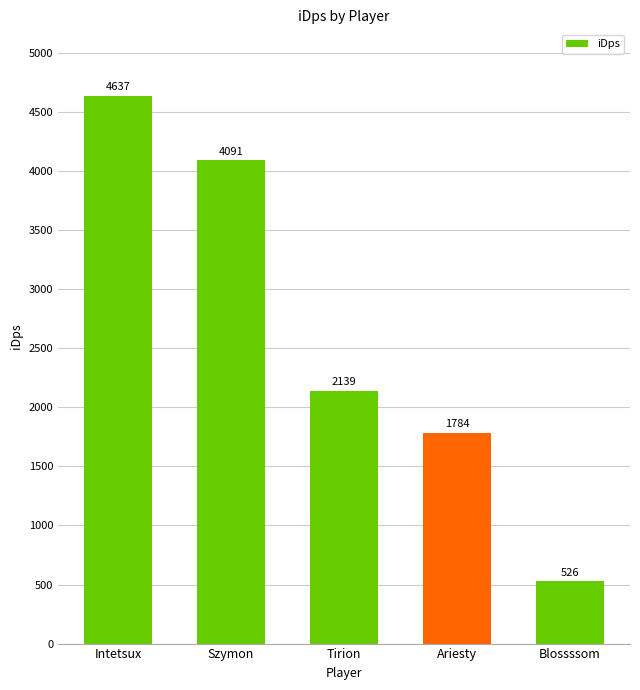

What position from the right is Tirion?

3